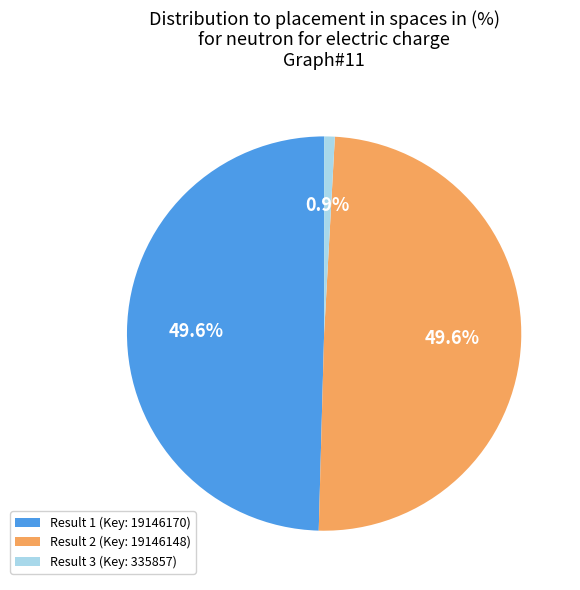

Does Result 3 (Key: 335857) account for over 50% of the chart?

No